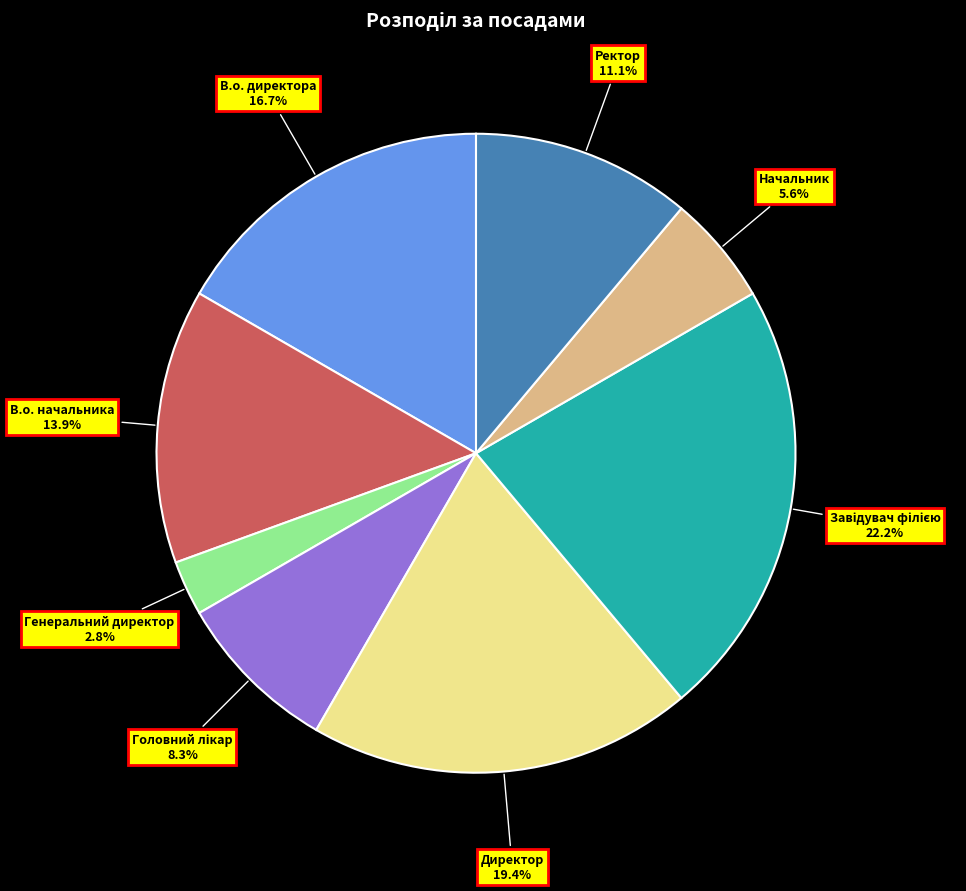

Is there a majority slice in this chart?

No